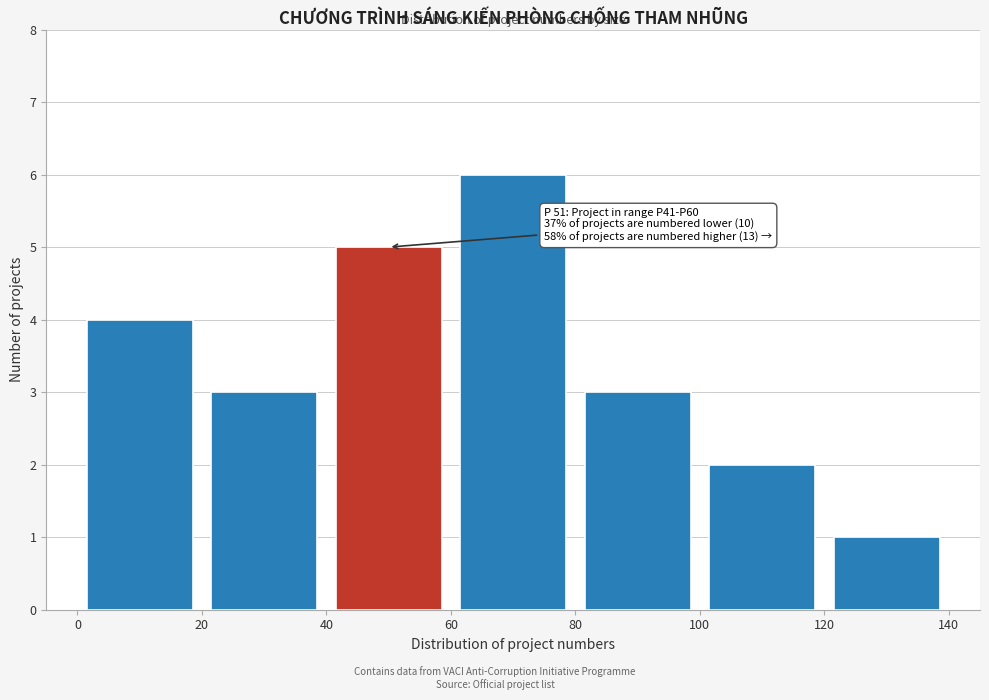

Over which range of the x-axis is the bar tallest?

60 to 80